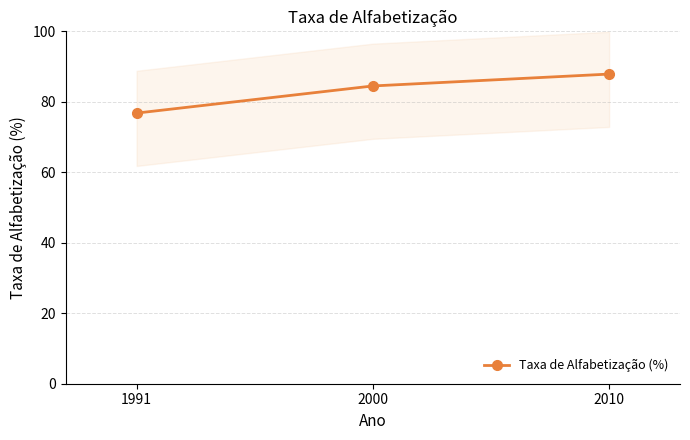

Is this an area chart (filled region under the line)?

No